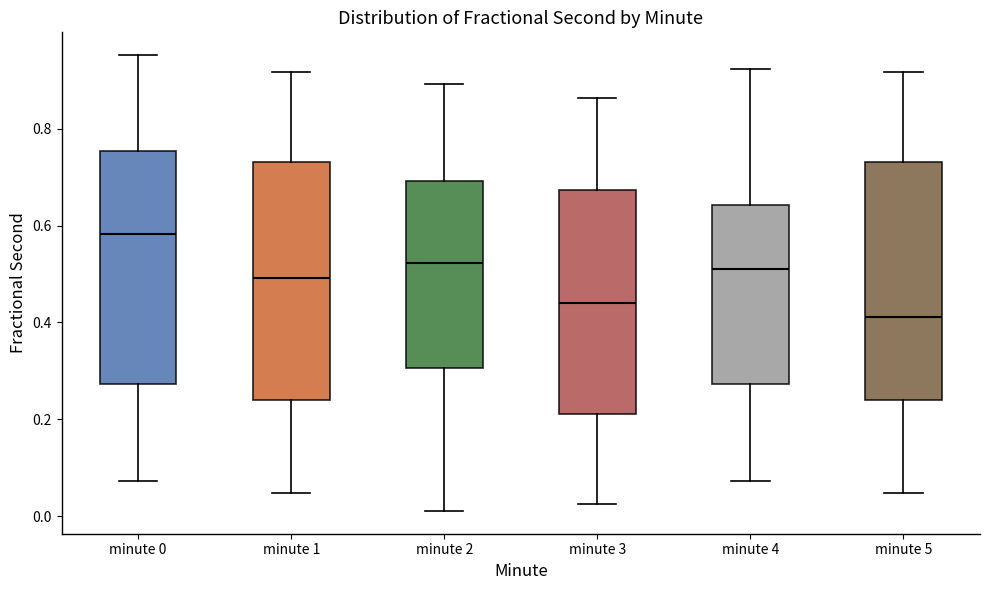

Reading left to right, transcribe this box plot: for each box, give where its median line is, the range the box spans, and where its two whiskers end, as read against the y-axis. The values are not printed on the chart, so give them approximately, as read against the axis.

minute 0: median 0.58, box 0.28 to 0.76, whiskers 0.08 to 0.96
minute 1: median 0.50, box 0.24 to 0.74, whiskers 0.04 to 0.92
minute 2: median 0.52, box 0.30 to 0.70, whiskers 0.02 to 0.90
minute 3: median 0.44, box 0.22 to 0.68, whiskers 0.02 to 0.86
minute 4: median 0.50, box 0.28 to 0.64, whiskers 0.08 to 0.92
minute 5: median 0.42, box 0.24 to 0.74, whiskers 0.04 to 0.92